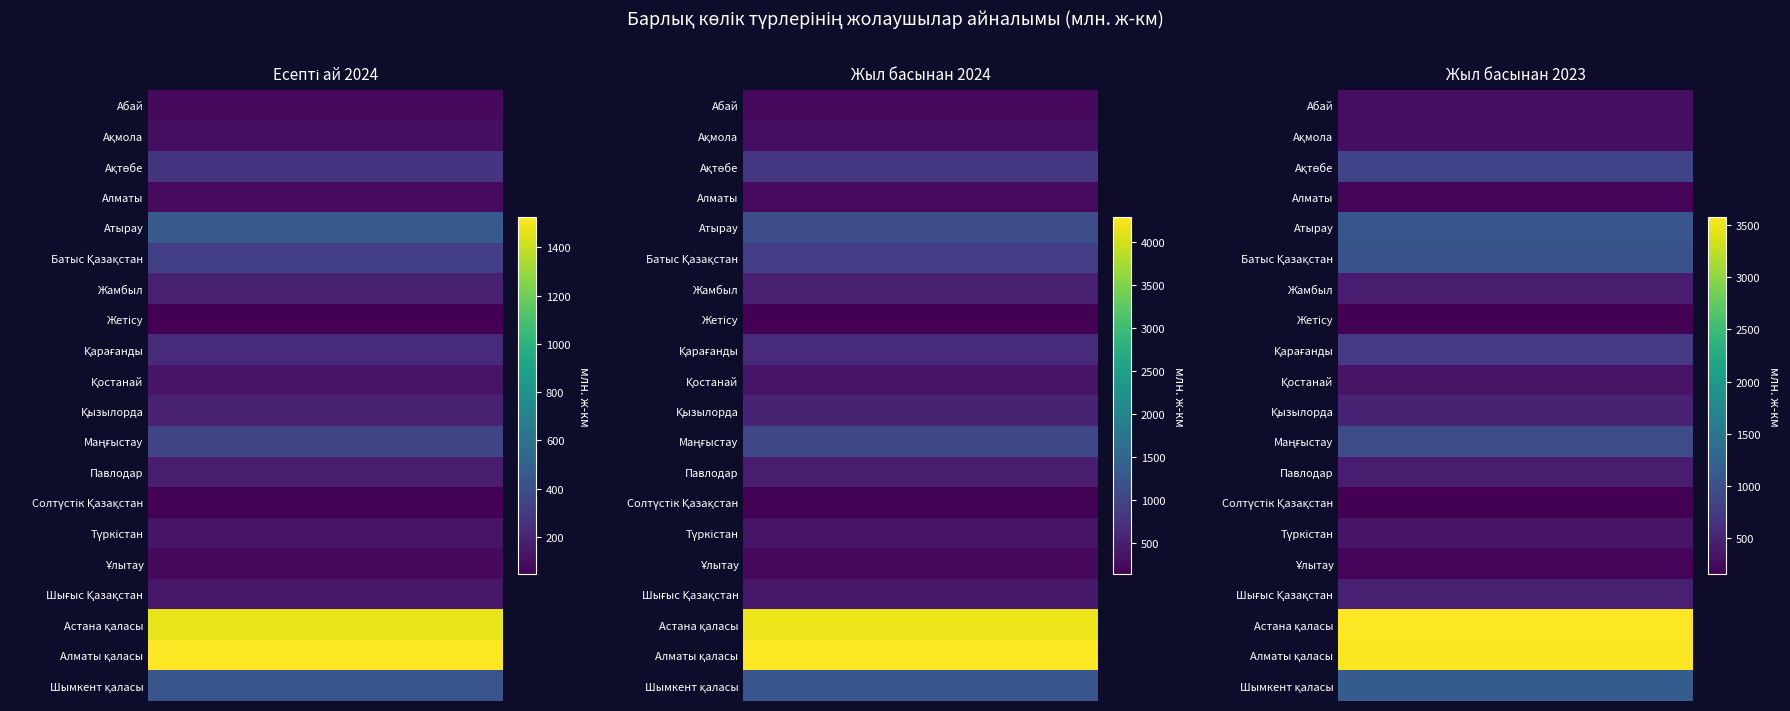

Which has a higher value, 1 or 2?

2